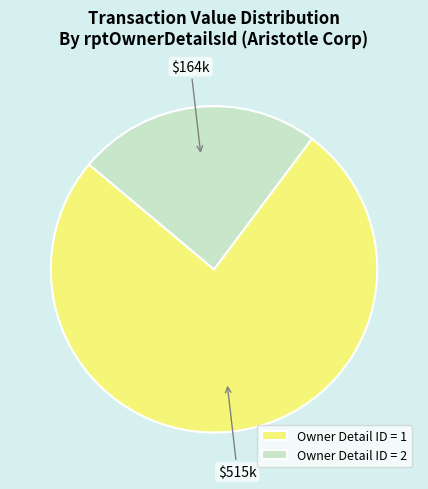

Do Owner Detail ID = 1 and Owner Detail ID = 2 together represent more than half of the pie?

Yes